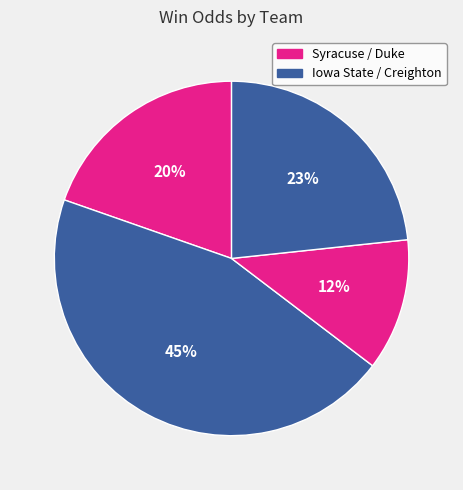

Count the number of slices in the pie.

4